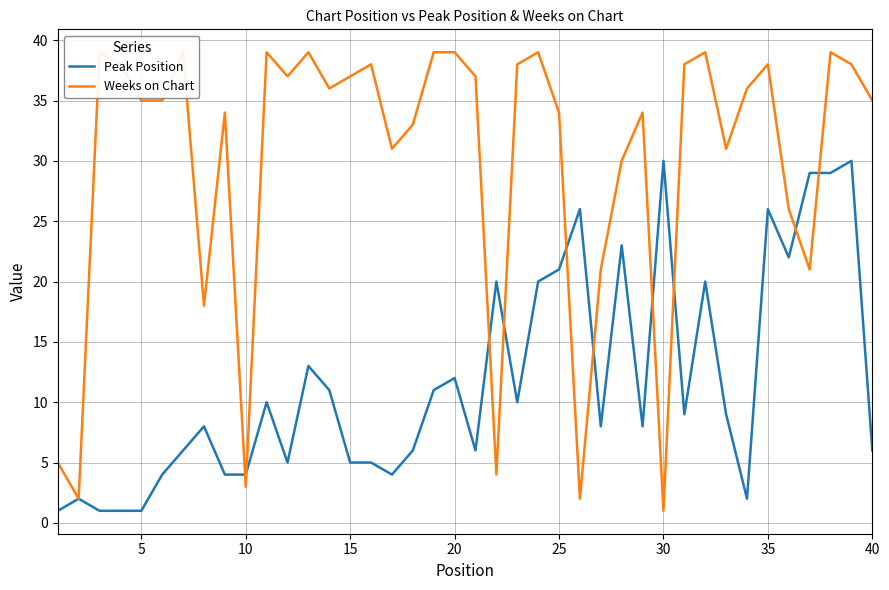

How many interior local peaks does the Weeks on Chart series have?

11